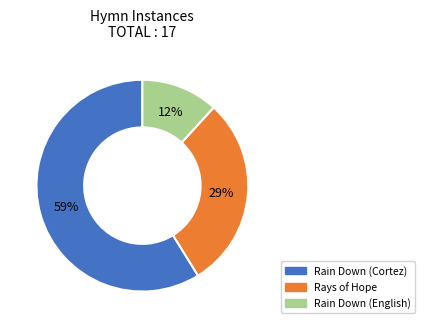

To the nearest percent, what portion does Rain Down (Cortez) represent?

59%